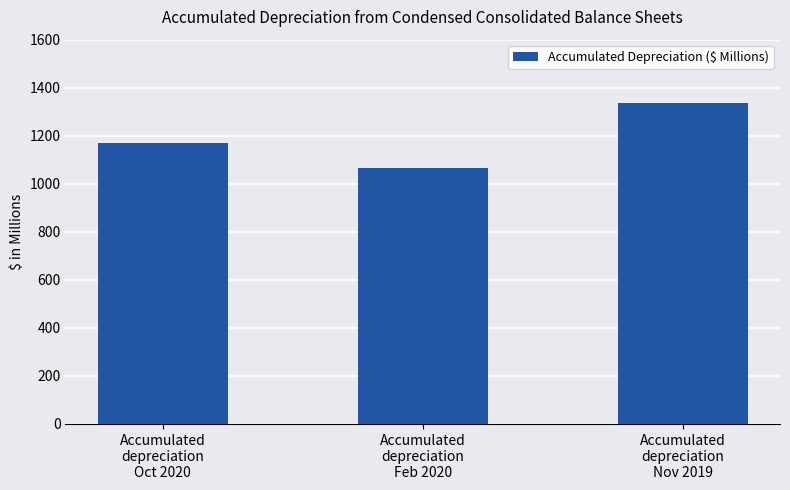

Are the bars grouped side by side (vs. stacked)?

No